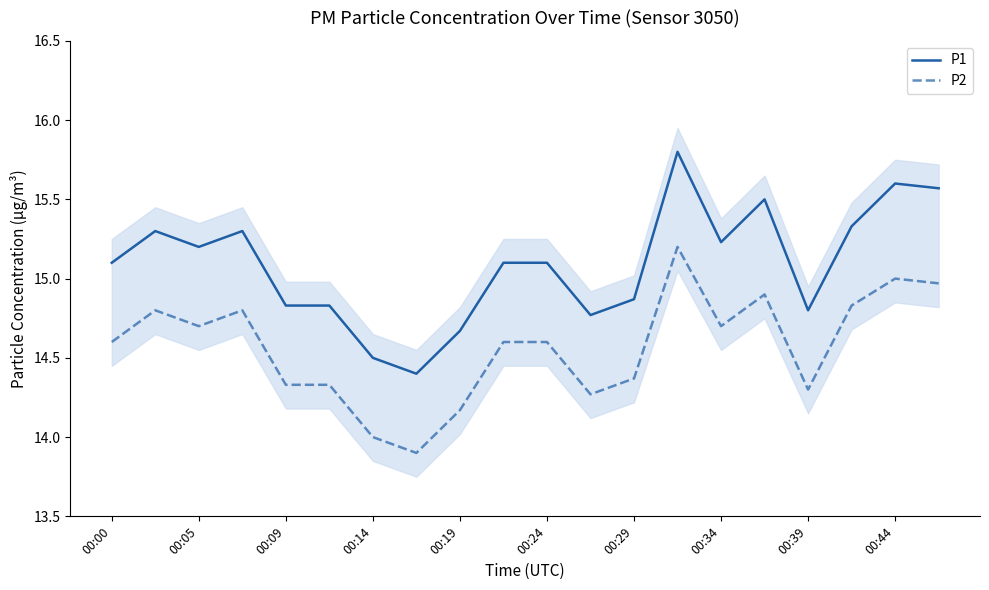

The P2 series shows 14.3 at 00:09. True or false?

True